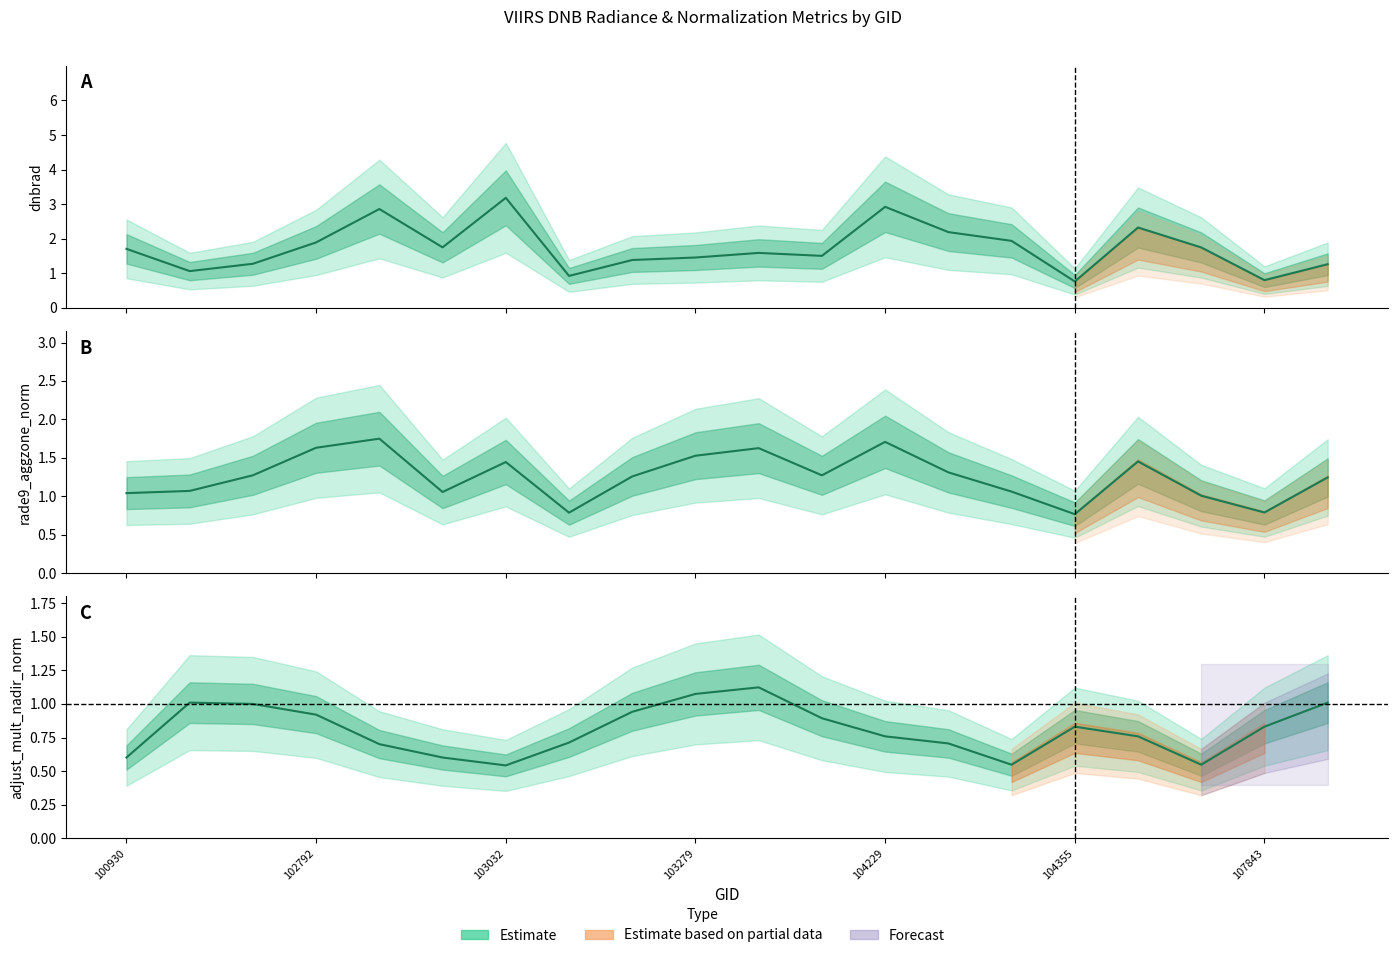

Is it true that adjust_mult_nadir_norm equals 1.6 at 11?

False